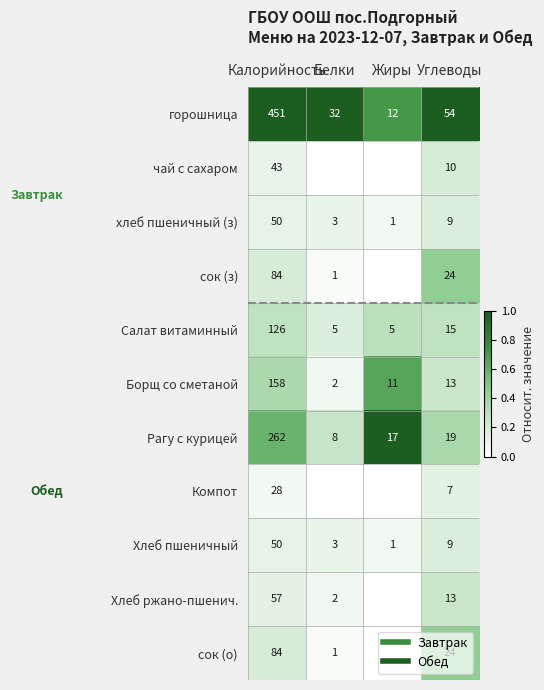

Between Жиры and Белки, which is larger?

Белки